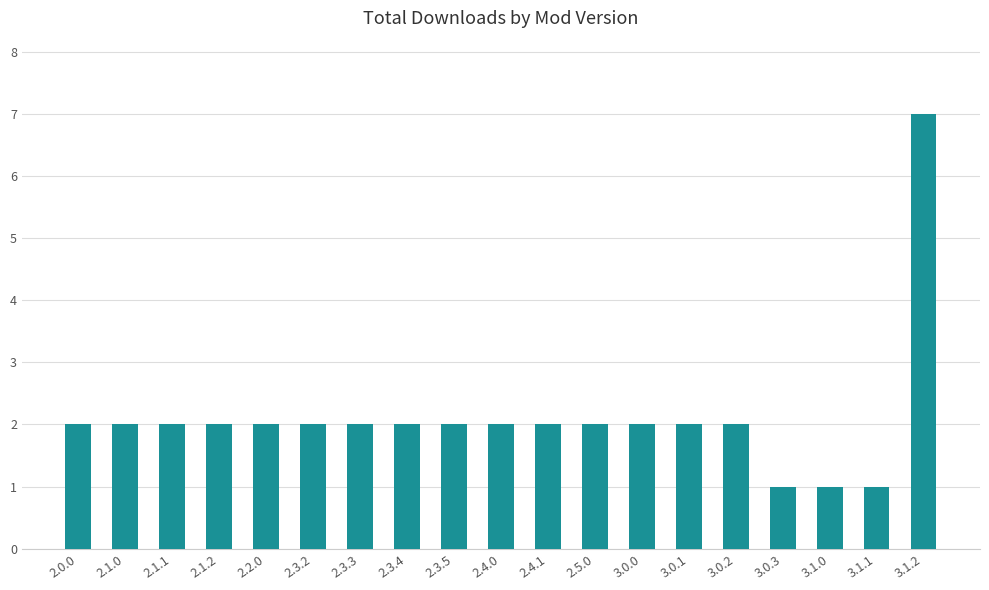

What is the sum of all values?

40